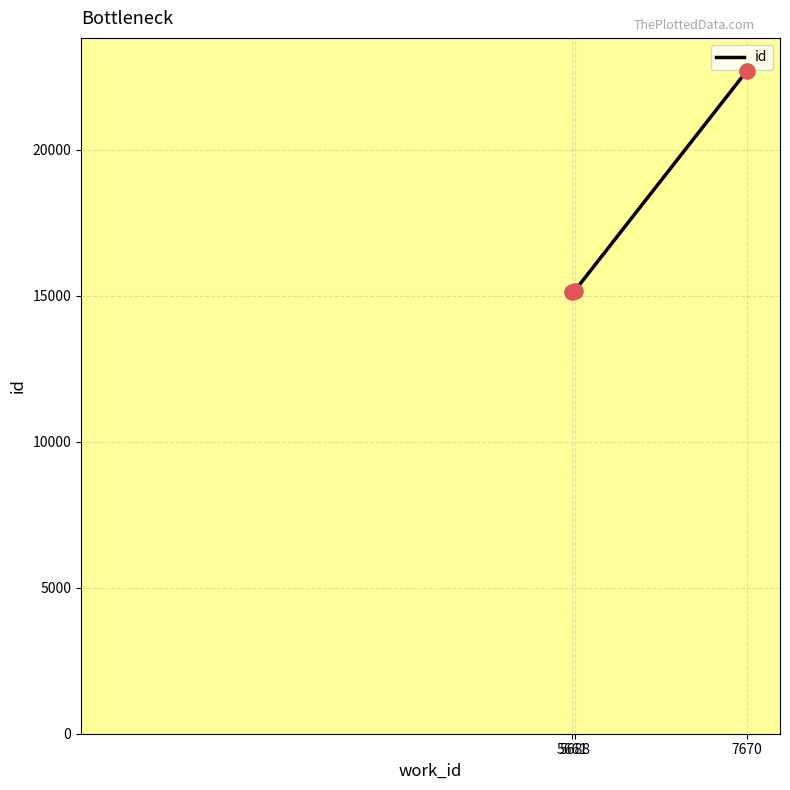

What is the change in value from 5661 to 5688?

+45